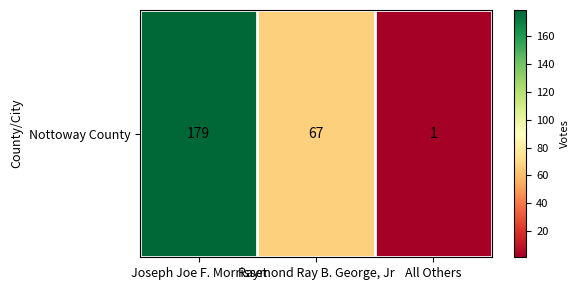

List the labels in order of value, largest first.

Joseph Joe F. Morrisset, Raymond Ray B. George, Jr, All Others